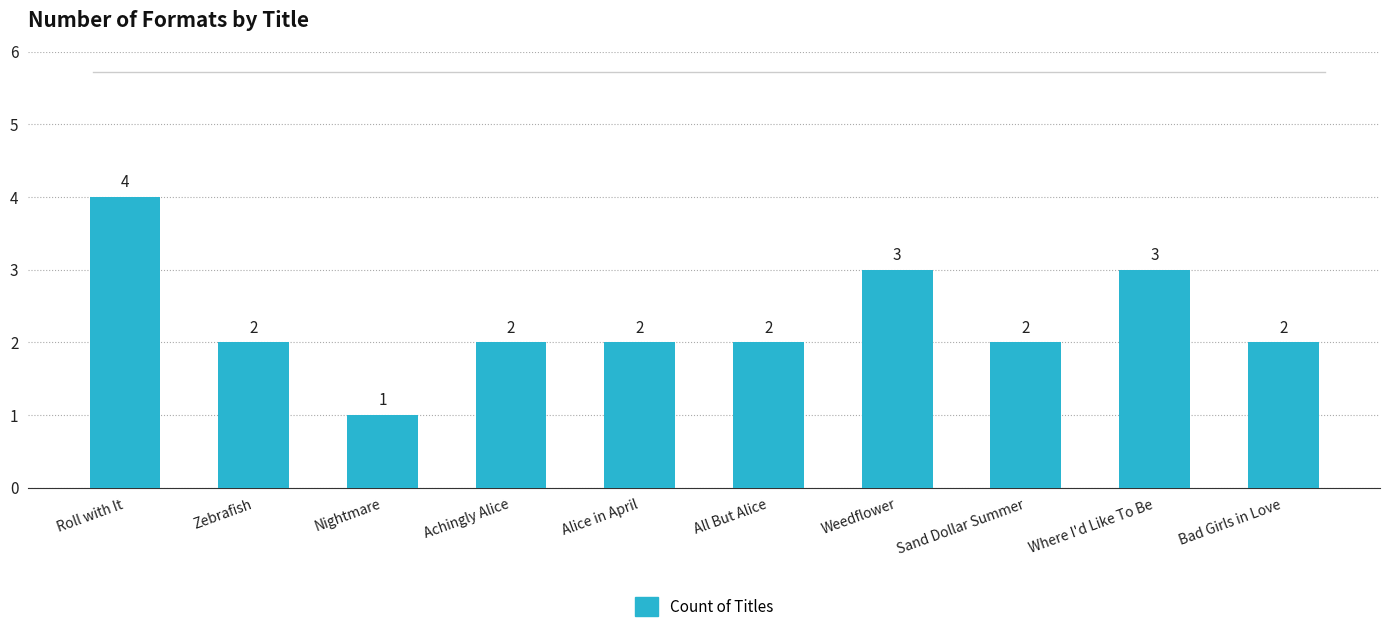

The chart shows a value of 2 at Bad Girls in Love. True or false?

True